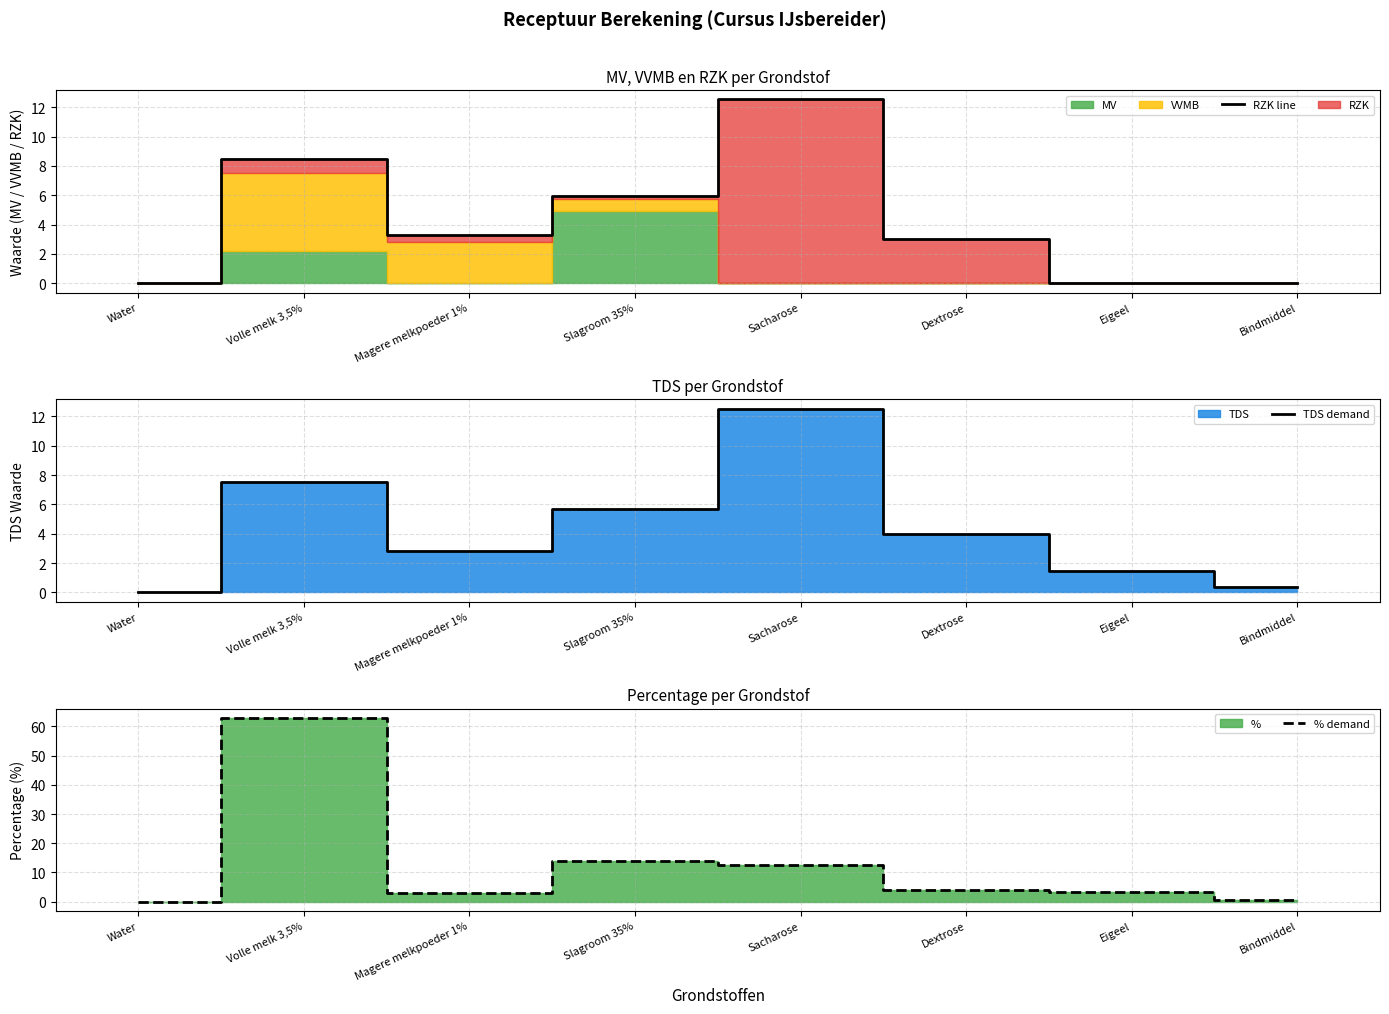

Which series changed the most between Water and Dextrose?

TDS demand